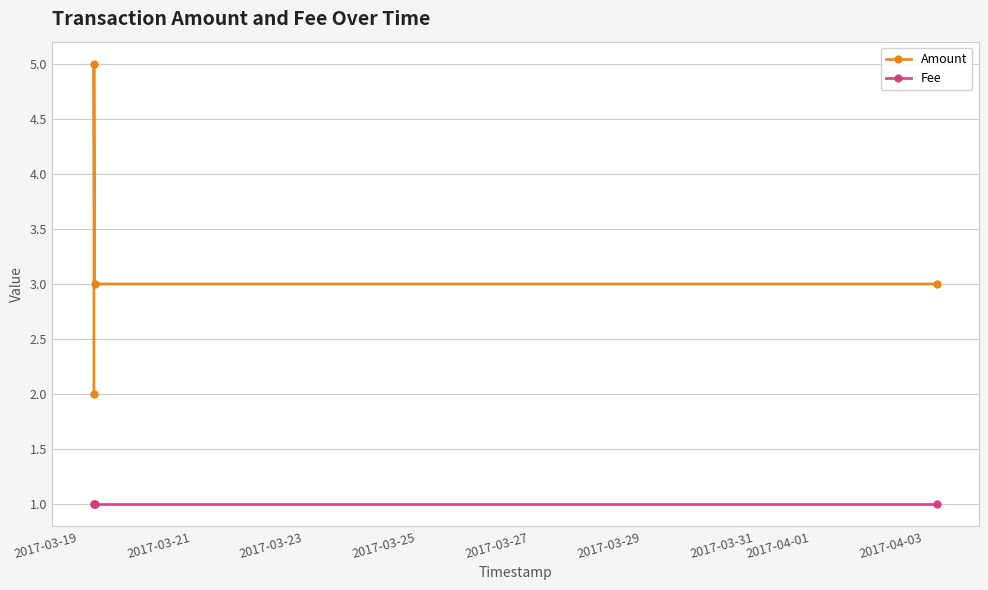

True or false: Amount and Fee cross at least once.

False